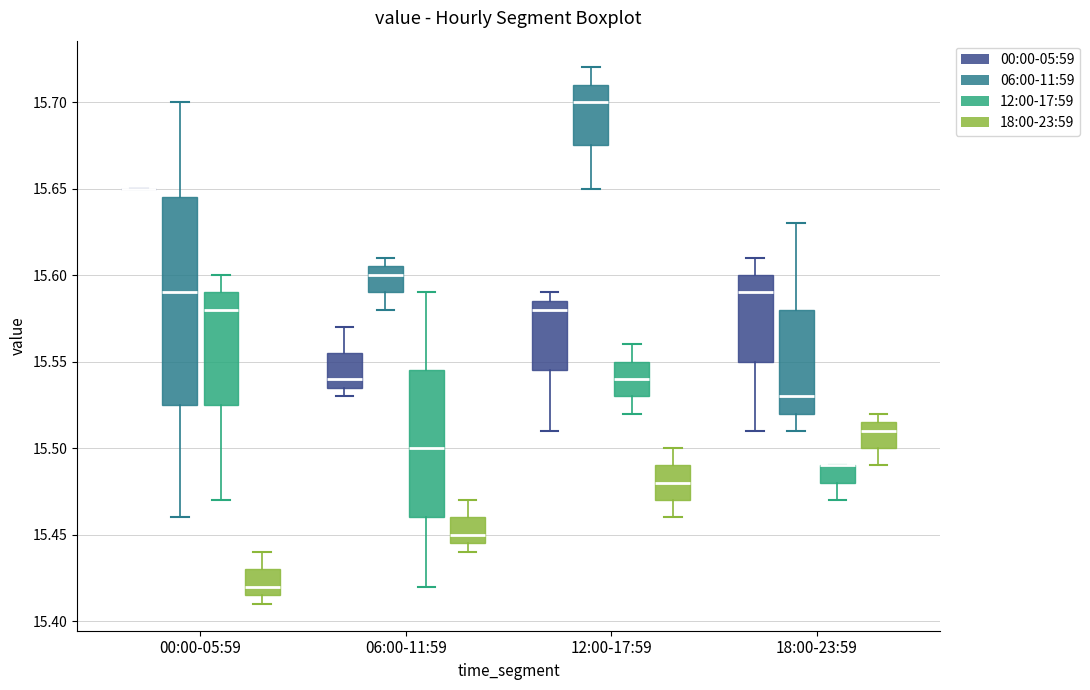

Reading left to right, transcribe this box plot: for each box, give where its median line is, the range the box spans, and where its two whiskers end, as read against the y-axis. The values are not printed on the chart, so give them approximately, as read against the axis.

00:00-05:59 (00:00-05:59): box collapsed to a line at 15.650, whiskers 15.650 to 15.650
00:00-05:59 (06:00-11:59): median 15.590, box 15.525 to 15.645, whiskers 15.460 to 15.700
00:00-05:59 (12:00-17:59): median 15.580, box 15.525 to 15.590, whiskers 15.470 to 15.600
00:00-05:59 (18:00-23:59): median 15.420, box 15.415 to 15.430, whiskers 15.410 to 15.440
06:00-11:59 (00:00-05:59): median 15.540, box 15.535 to 15.555, whiskers 15.530 to 15.570
06:00-11:59 (06:00-11:59): median 15.600, box 15.590 to 15.605, whiskers 15.580 to 15.610
06:00-11:59 (12:00-17:59): median 15.500, box 15.460 to 15.545, whiskers 15.420 to 15.590
06:00-11:59 (18:00-23:59): median 15.450, box 15.445 to 15.460, whiskers 15.440 to 15.470
12:00-17:59 (00:00-05:59): median 15.580, box 15.545 to 15.585, whiskers 15.510 to 15.590
12:00-17:59 (06:00-11:59): median 15.700, box 15.675 to 15.710, whiskers 15.650 to 15.720
12:00-17:59 (12:00-17:59): median 15.540, box 15.530 to 15.550, whiskers 15.520 to 15.560
12:00-17:59 (18:00-23:59): median 15.480, box 15.470 to 15.490, whiskers 15.460 to 15.500
18:00-23:59 (00:00-05:59): median 15.590, box 15.550 to 15.600, whiskers 15.510 to 15.610
18:00-23:59 (06:00-11:59): median 15.530, box 15.520 to 15.580, whiskers 15.510 to 15.630
18:00-23:59 (12:00-17:59): median 15.490 (drawn on the box's upper edge), box 15.480 to 15.490, whiskers 15.470 to 15.490
18:00-23:59 (18:00-23:59): median 15.510, box 15.500 to 15.515, whiskers 15.490 to 15.520